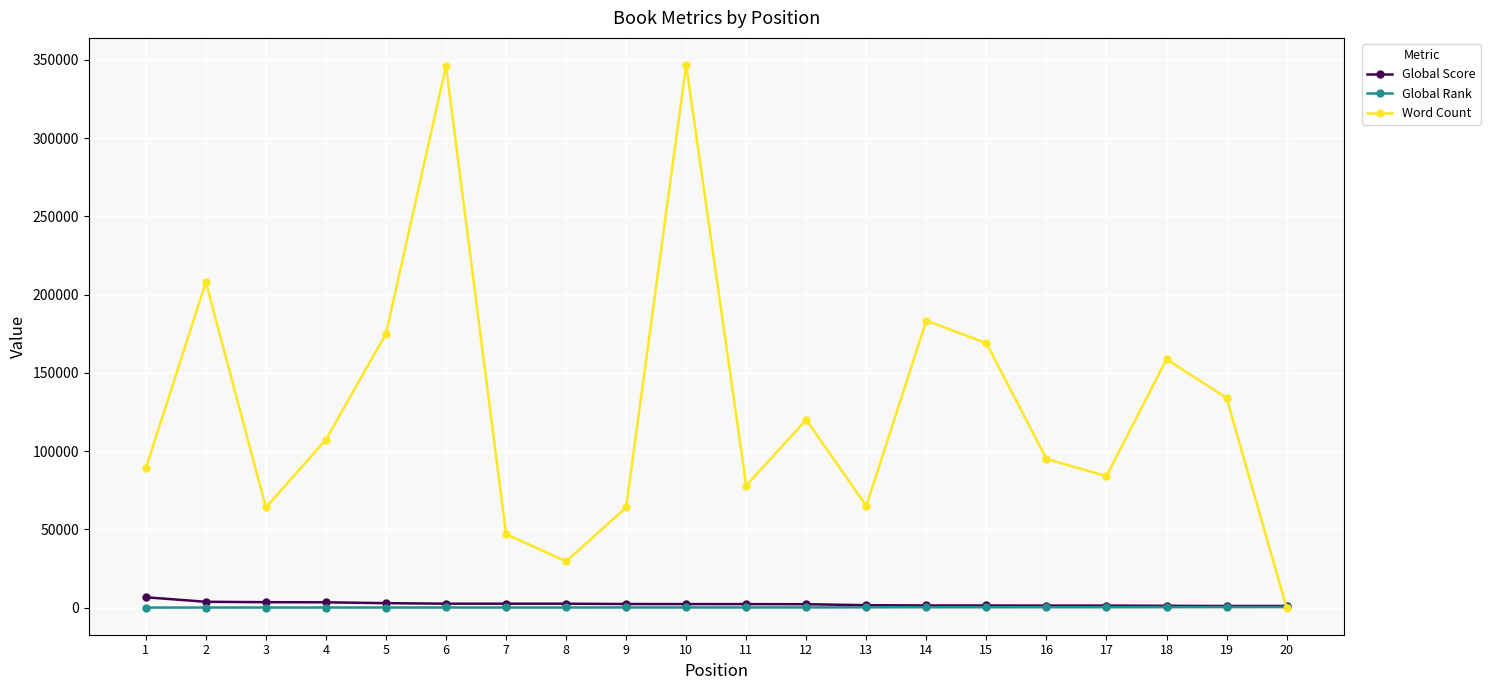

What is the difference between the highest and lowest values at 13?

64826